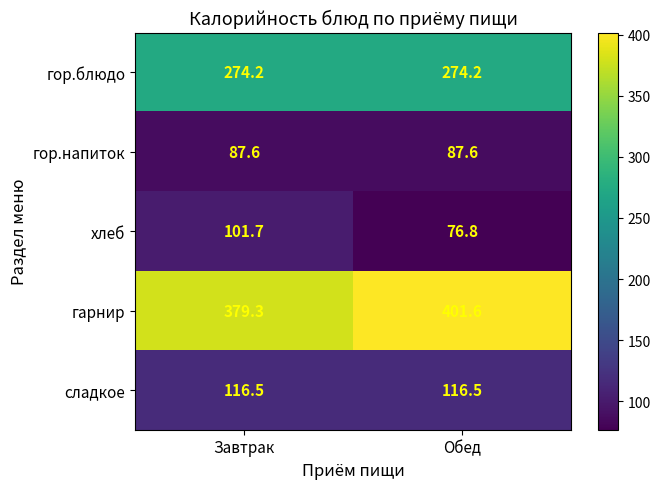

At Завтрак, list the series in order from largest to smallest.

гарнир, гор.блюдо, сладкое, хлеб, гор.напиток